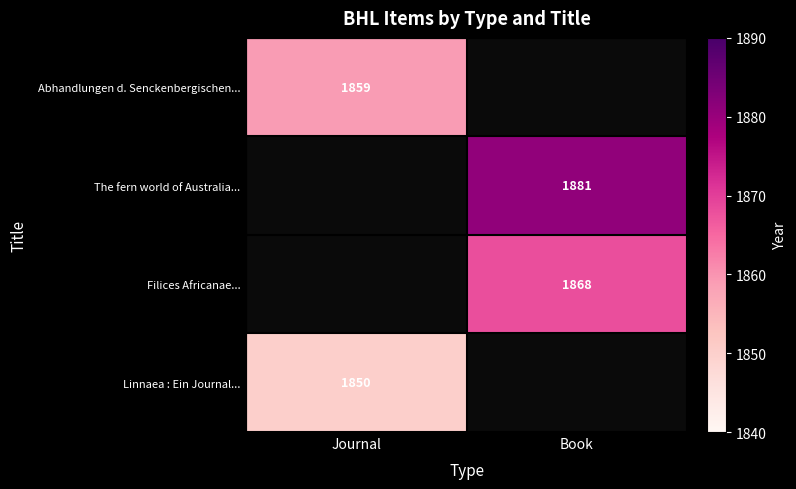

Which has a higher value, Book or Journal?

Journal